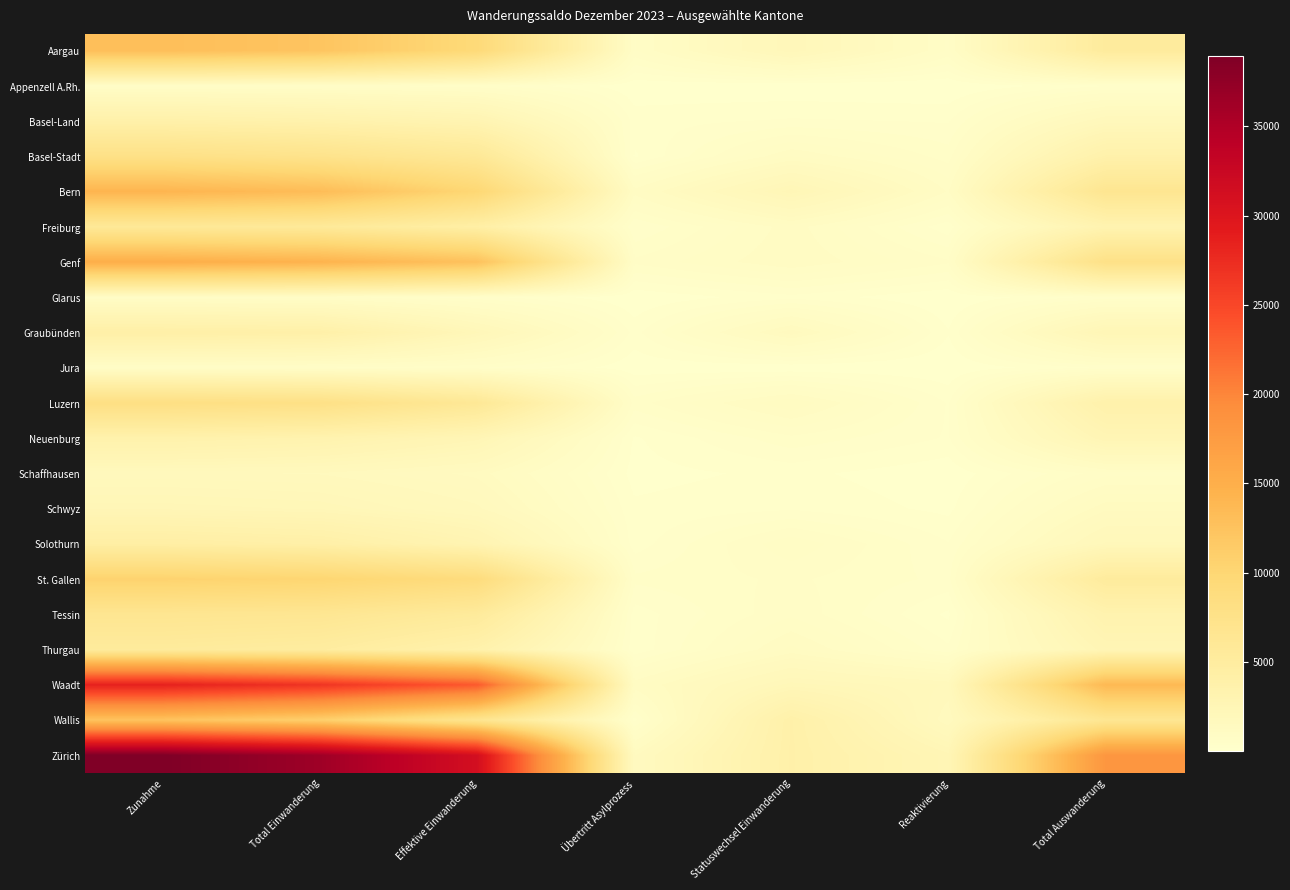

At which category does the chart reach its minimum across all series?

Reaktivierung